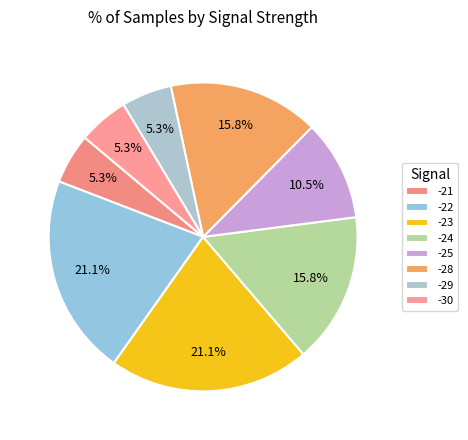

Is -28 the majority of the pie?

No